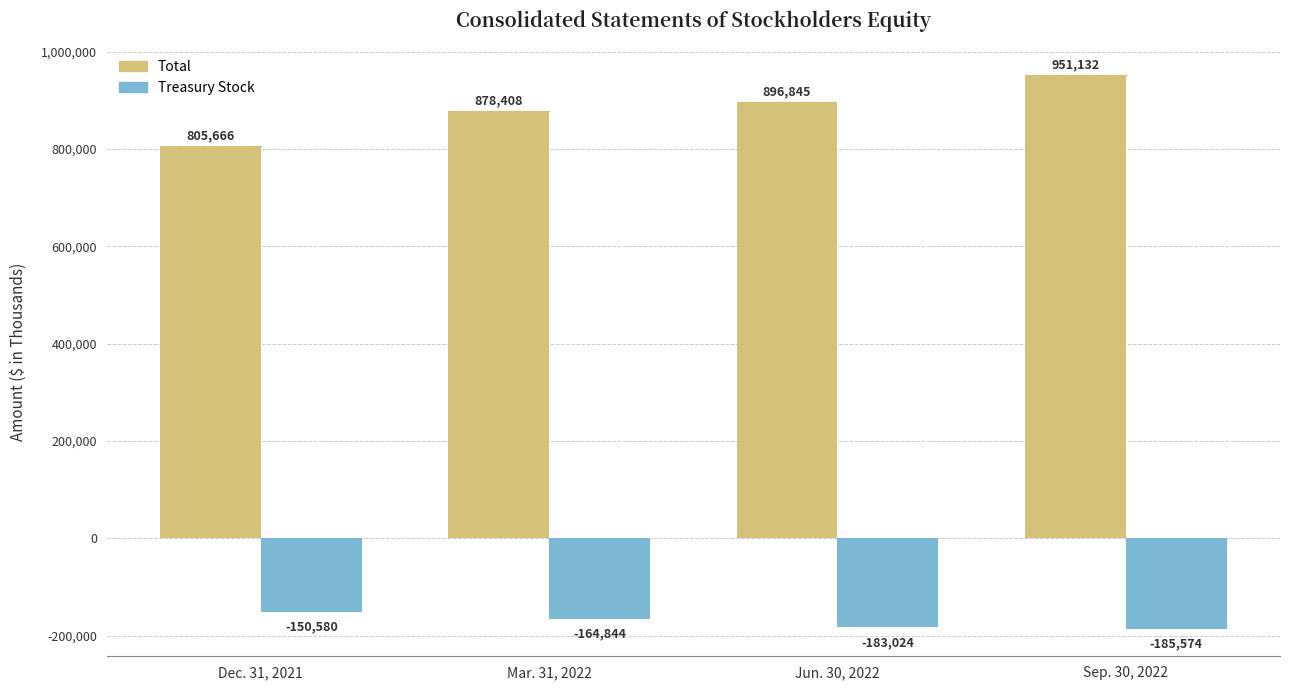

What is the label of the 4th bar from the left?

Sep. 30, 2022